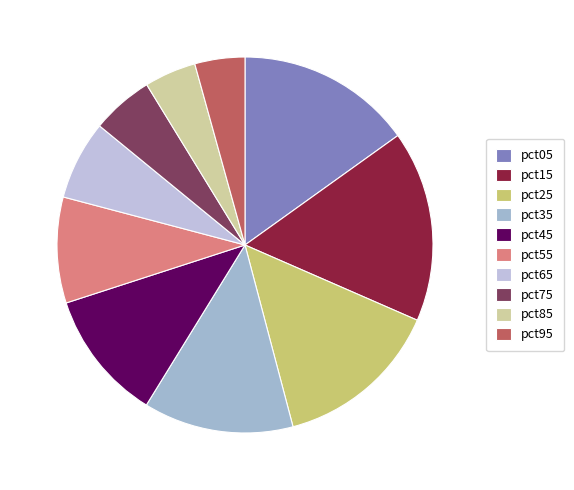

How many segments does this pie chart have?

10